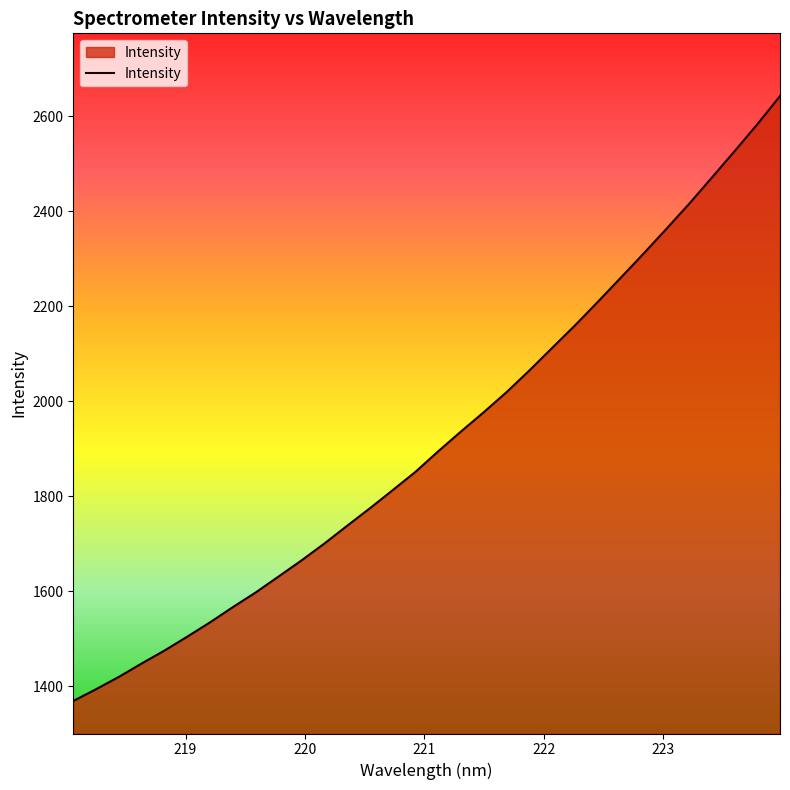

Reading left to right, transcribe all the data shown in this chart.

1369.0	1393.8	1419.8	1448.0	1475.2	1504.6	1534.7	1566.8	1597.6	1631.1	1664.8	1700.2	1737.7	1774.6	1812.8	1851.3	1894.7	1936.4	1977.0	2019.3	2064.8	2112.4	2159.7	2209.1	2259.6	2310.2	2362.2	2415.0	2470.3	2526.0	2582.8	2642.3